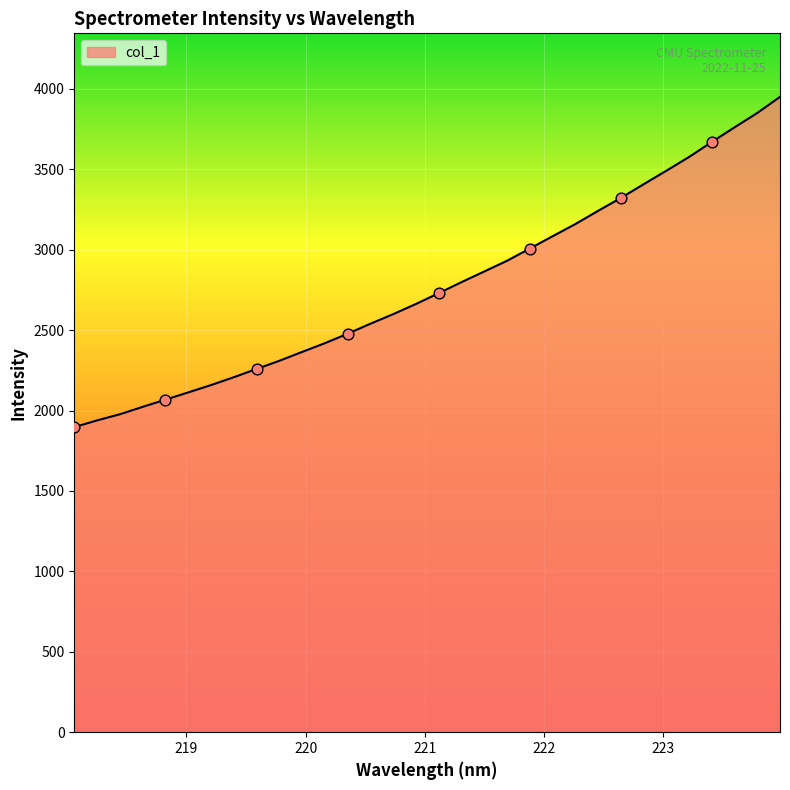

What is the difference between the maximum and minimum values?

2053.7